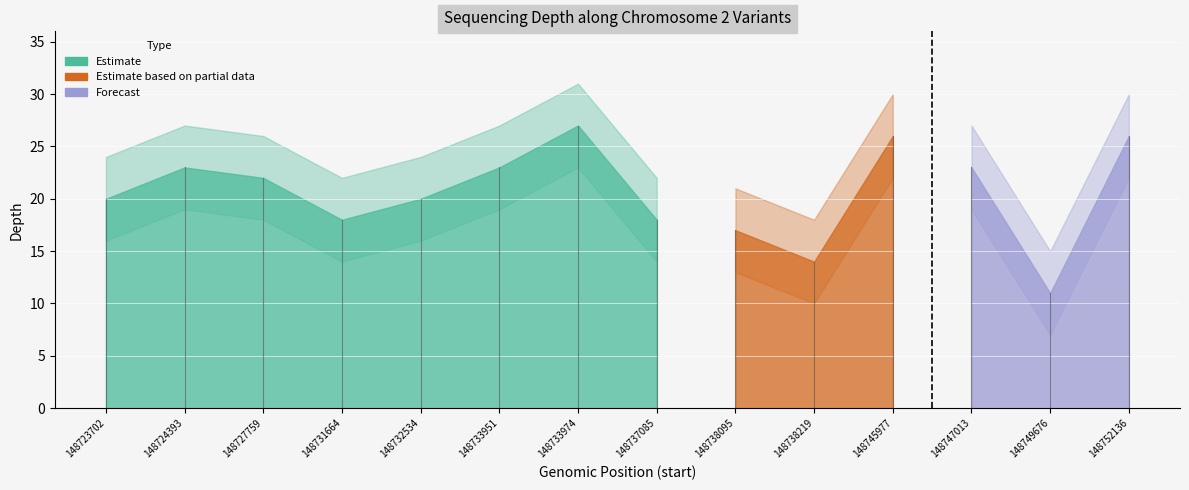

True or false: depth has more than 1 points higher than both neighbors.

True